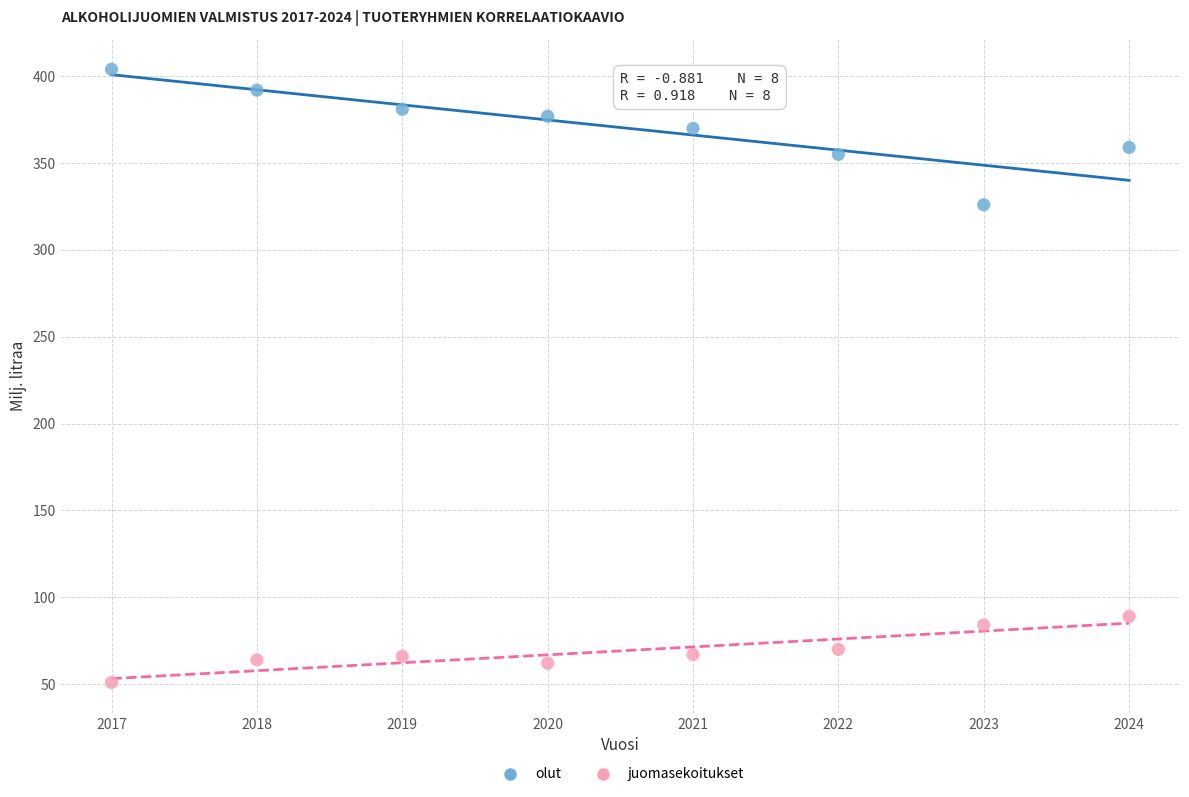

Which series has the widest spread of Y values?

olut